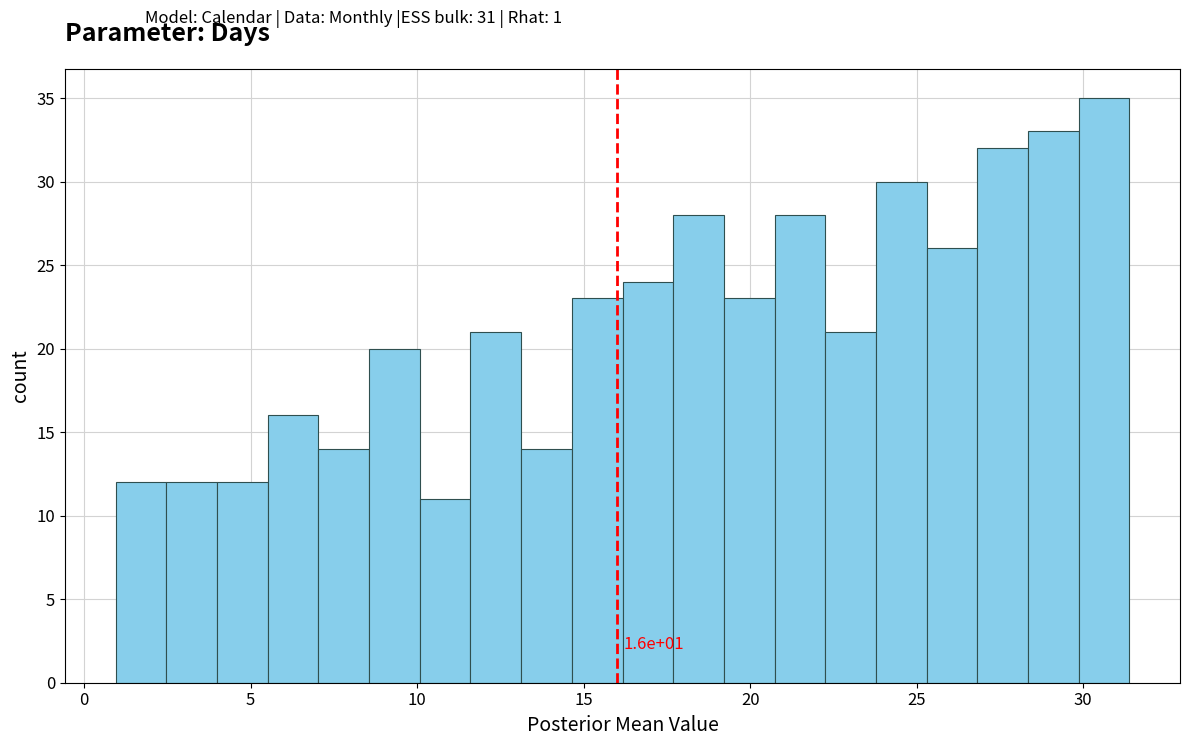

Around what value on the x-axis is the tallest bar? Give the approximate position of its centre, as read against the axis.

30.5